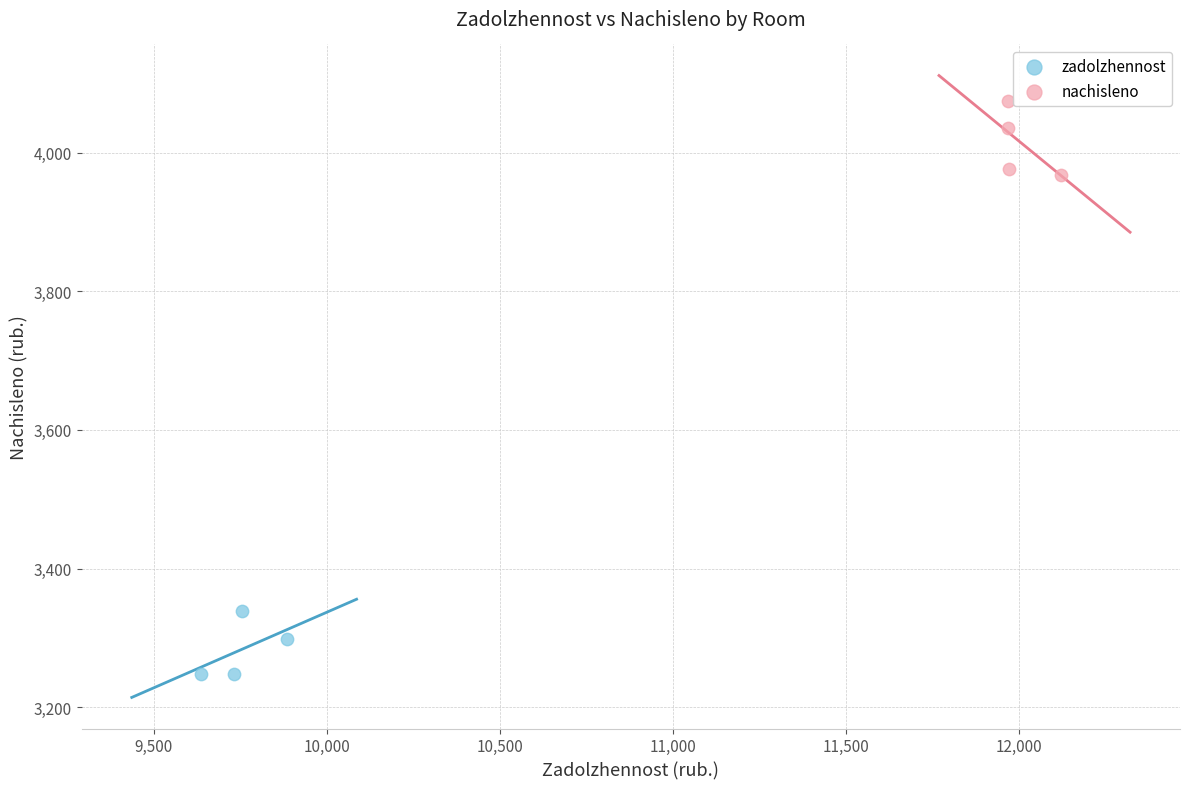

What are all the series names shown in the legend?

zadolzhennost, nachisleno